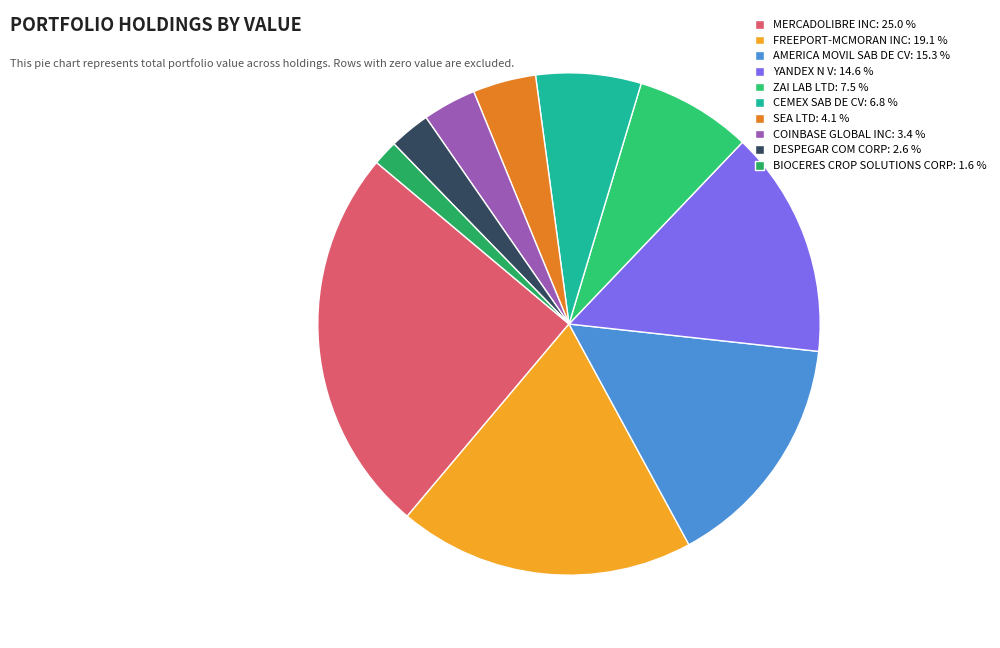

Does CEMEX SAB DE CV represent more than half of the total?

No